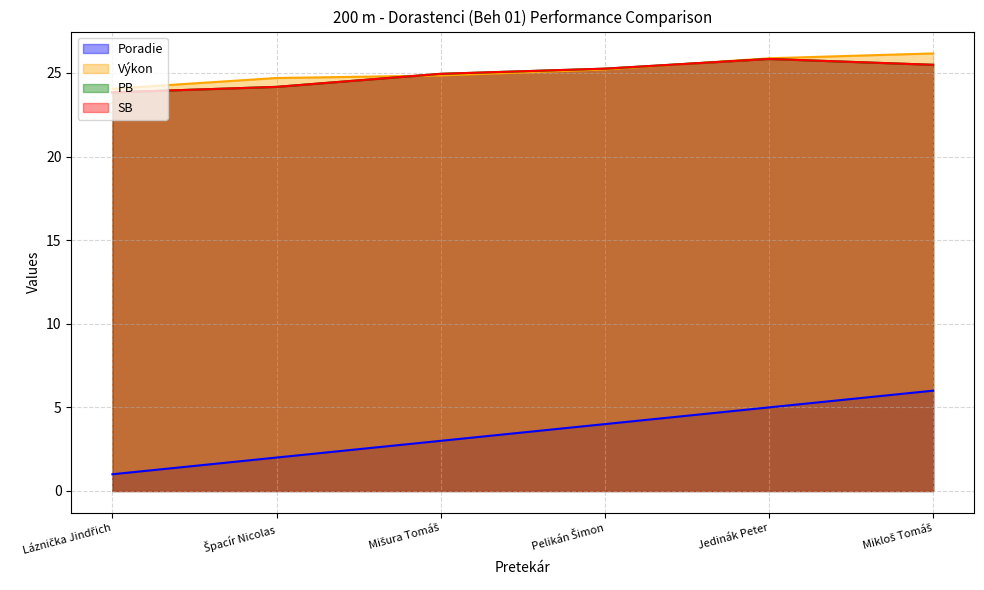

At Jedinák Peter, list the series in order from smallest to largest.

Poradie, PB, SB, Výkon